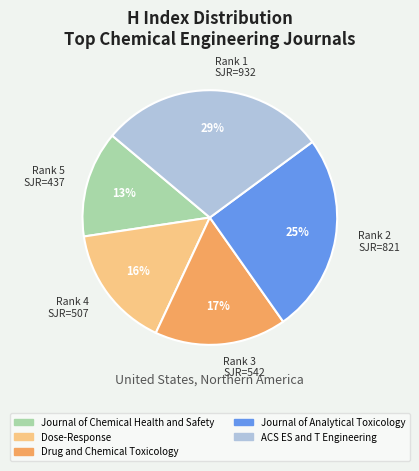

Do Rank 2 SJR=821 and Rank 4 SJR=507 together represent more than half of the pie?

No